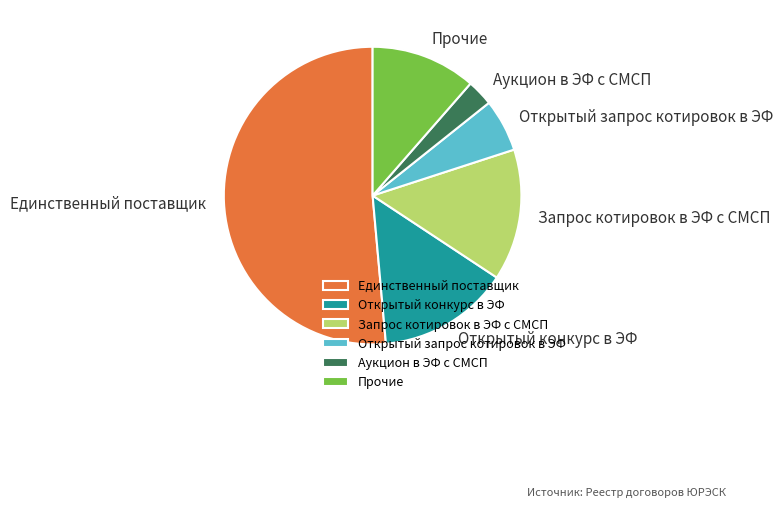

Is it true that Запрос котировок в ЭФ с СМСП is 4% of the pie?

False